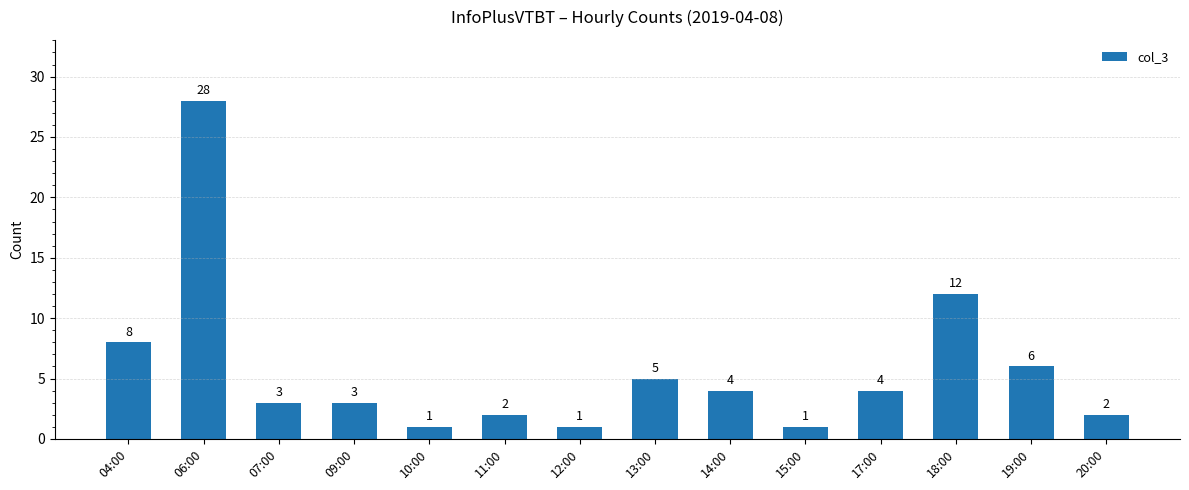

What position from the left is 10:00?

5